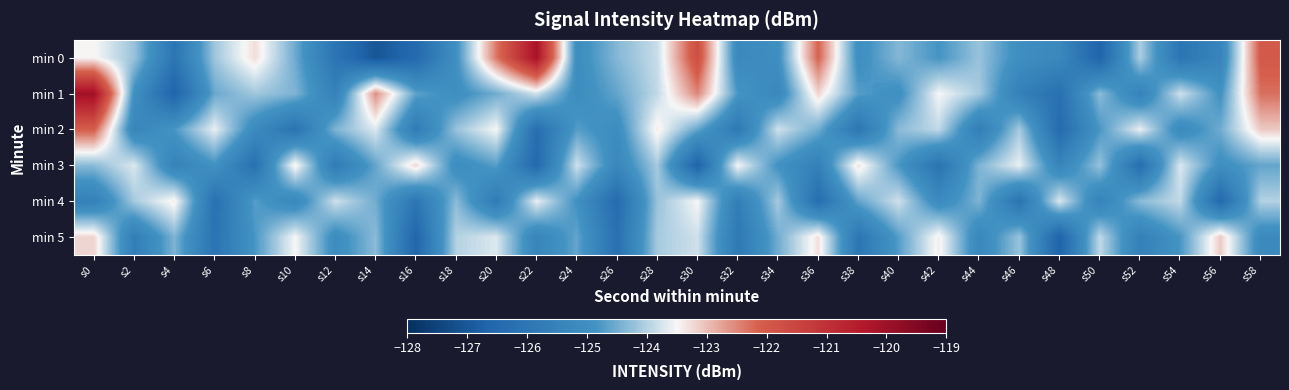

Which label corresponds to the smallest value in the chart?

s14